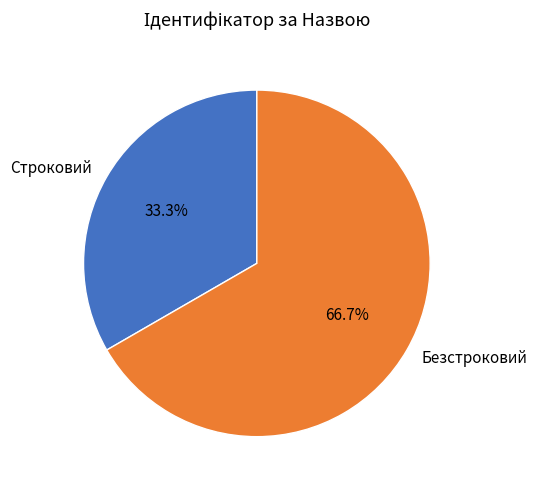

To the nearest percent, what portion does Безстроковий represent?

67%